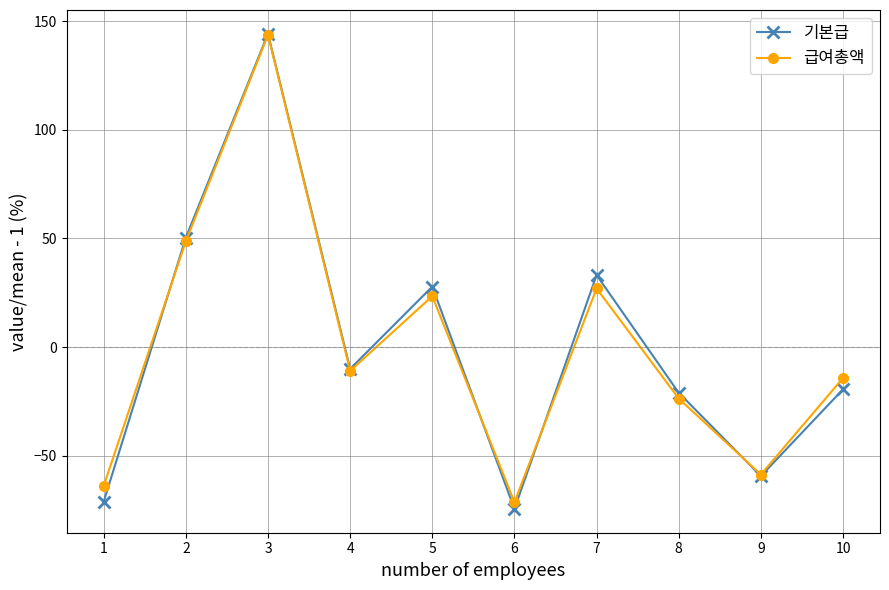

At 5, list the series in order from largest to smallest.

기본급, 급여총액